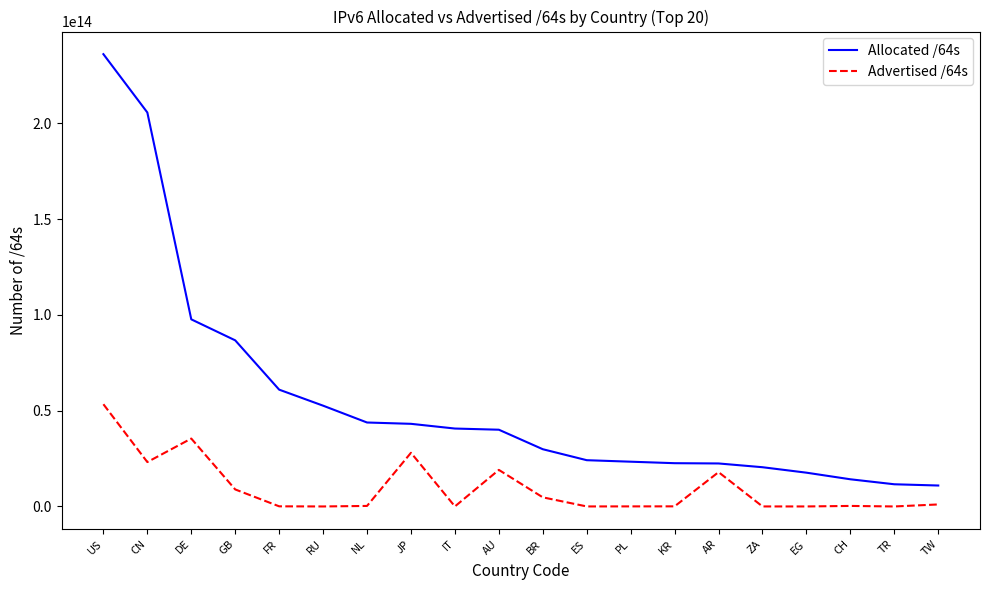

What position from the right is TR?

2